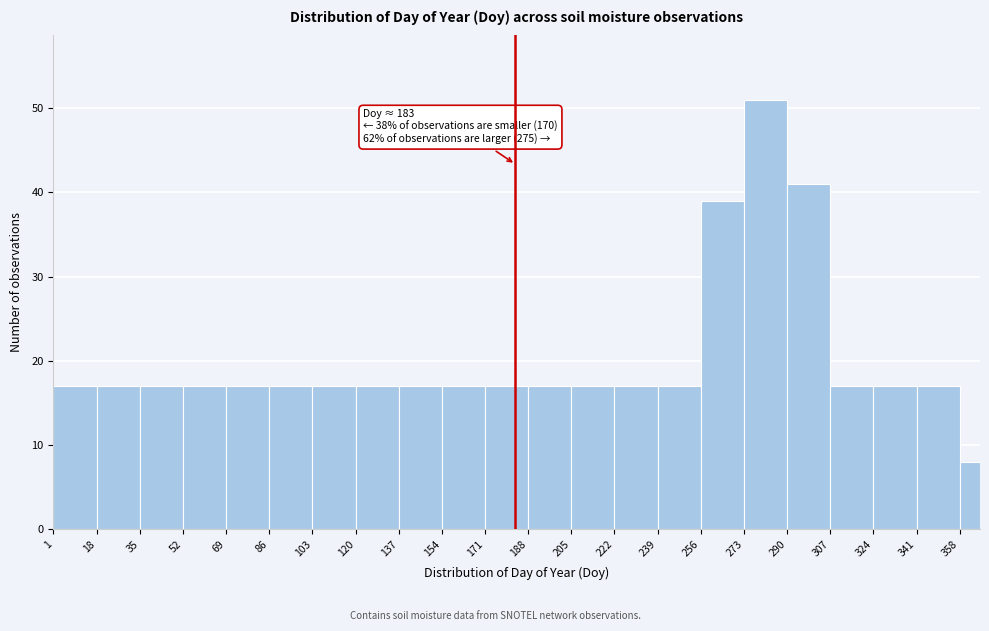

Over which range of the x-axis is the bar tallest?

273 to 290